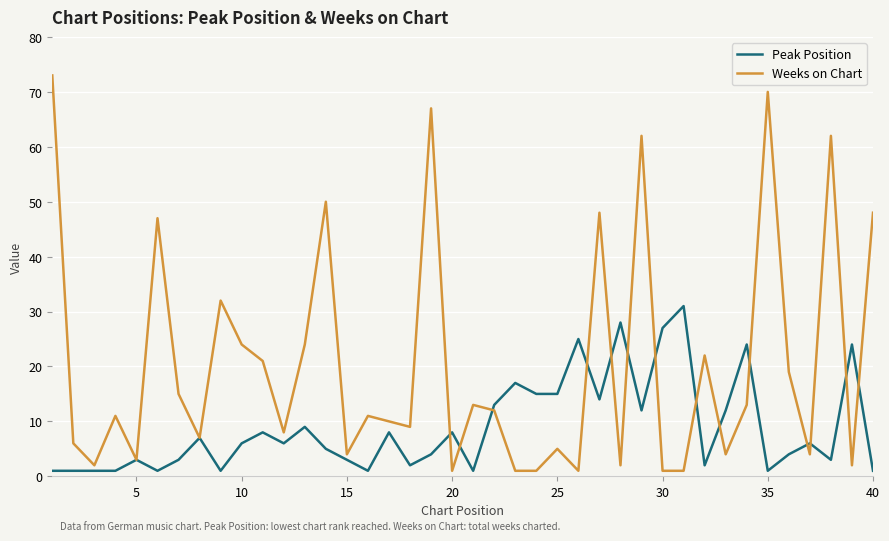

Which series has the widest spread of values?

Weeks on Chart